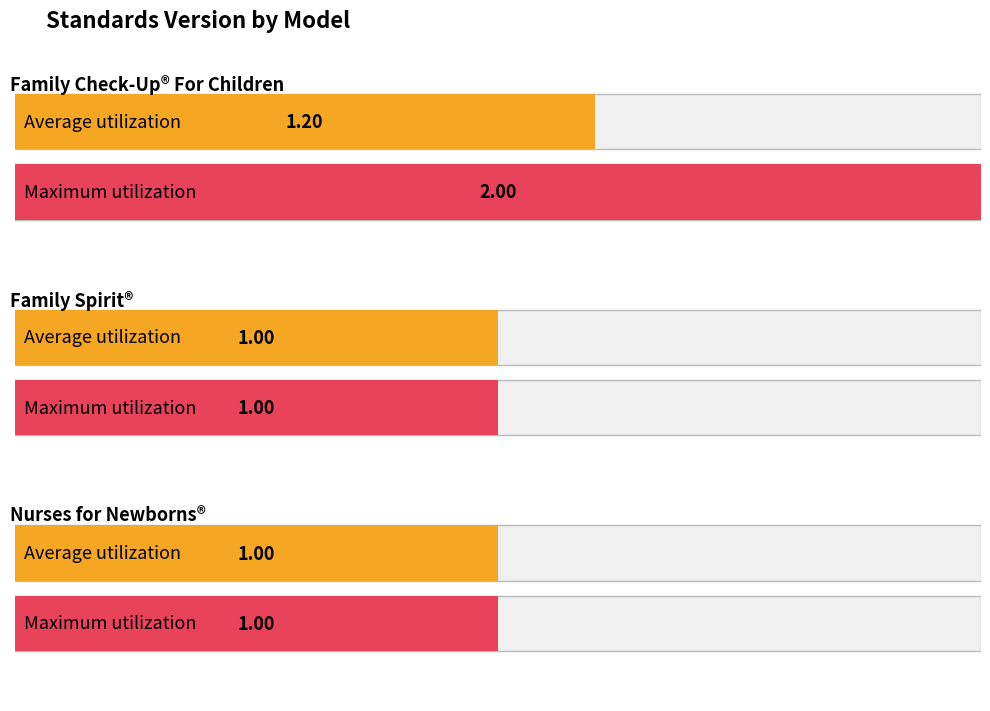

What is the label of the 2nd bar from the right?

Nurses for Newborns®